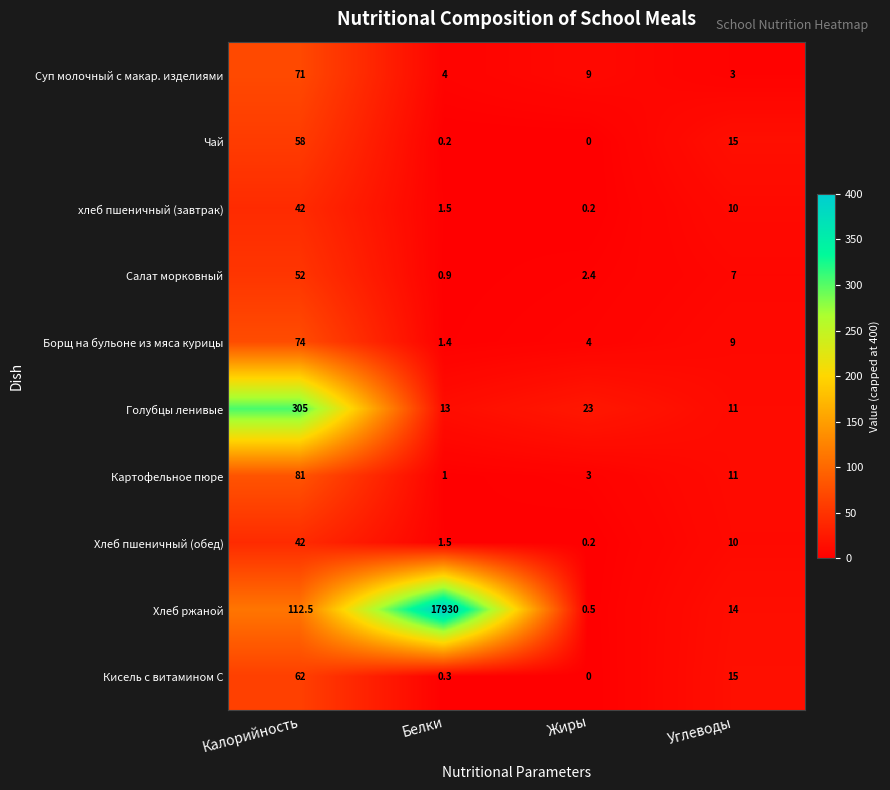

The Голубцы ленивые series shows 16.1 at Углеводы. True or false?

False